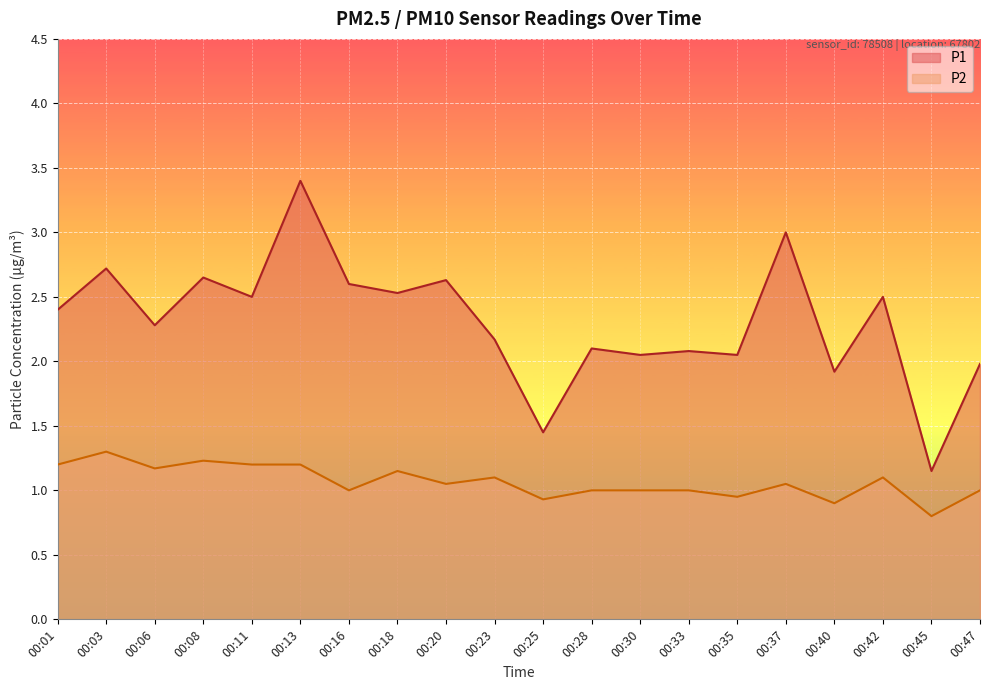

At which category does P1 reach its first local peak?

00:03